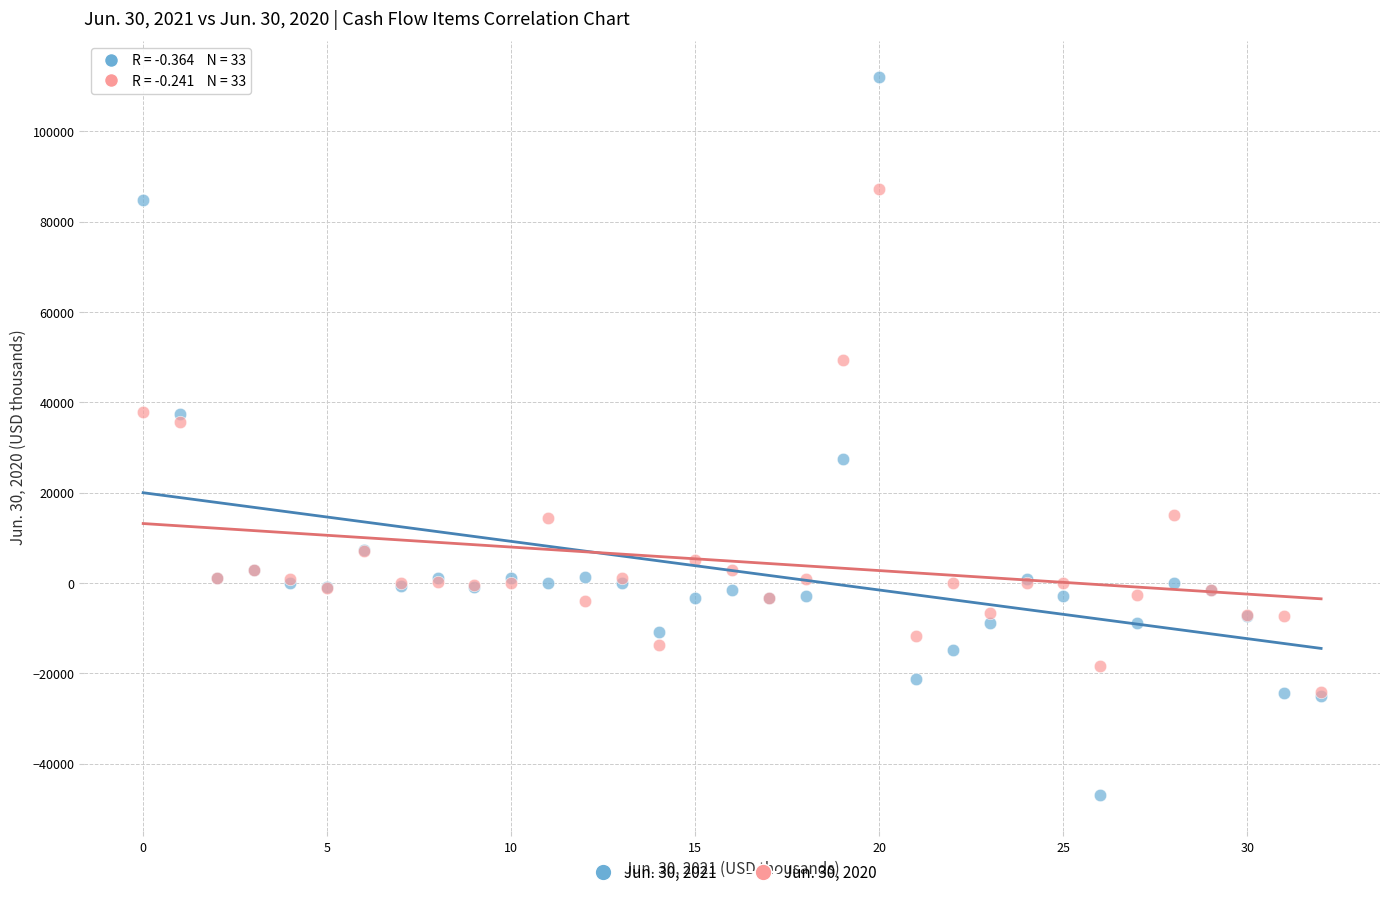

What are all the series names shown in the legend?

Jun. 30, 2021, Jun. 30, 2020